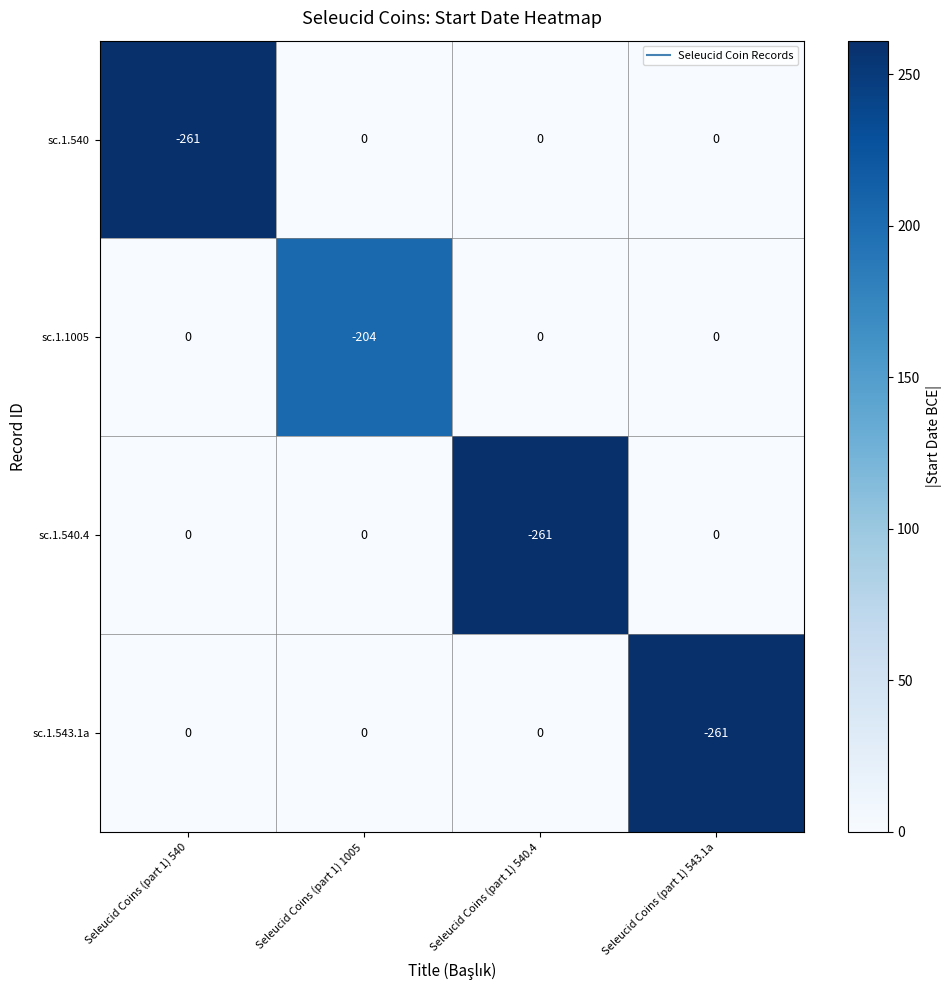

What is the total value across all series at Seleucid Coins (part 1) 540.4?

-261